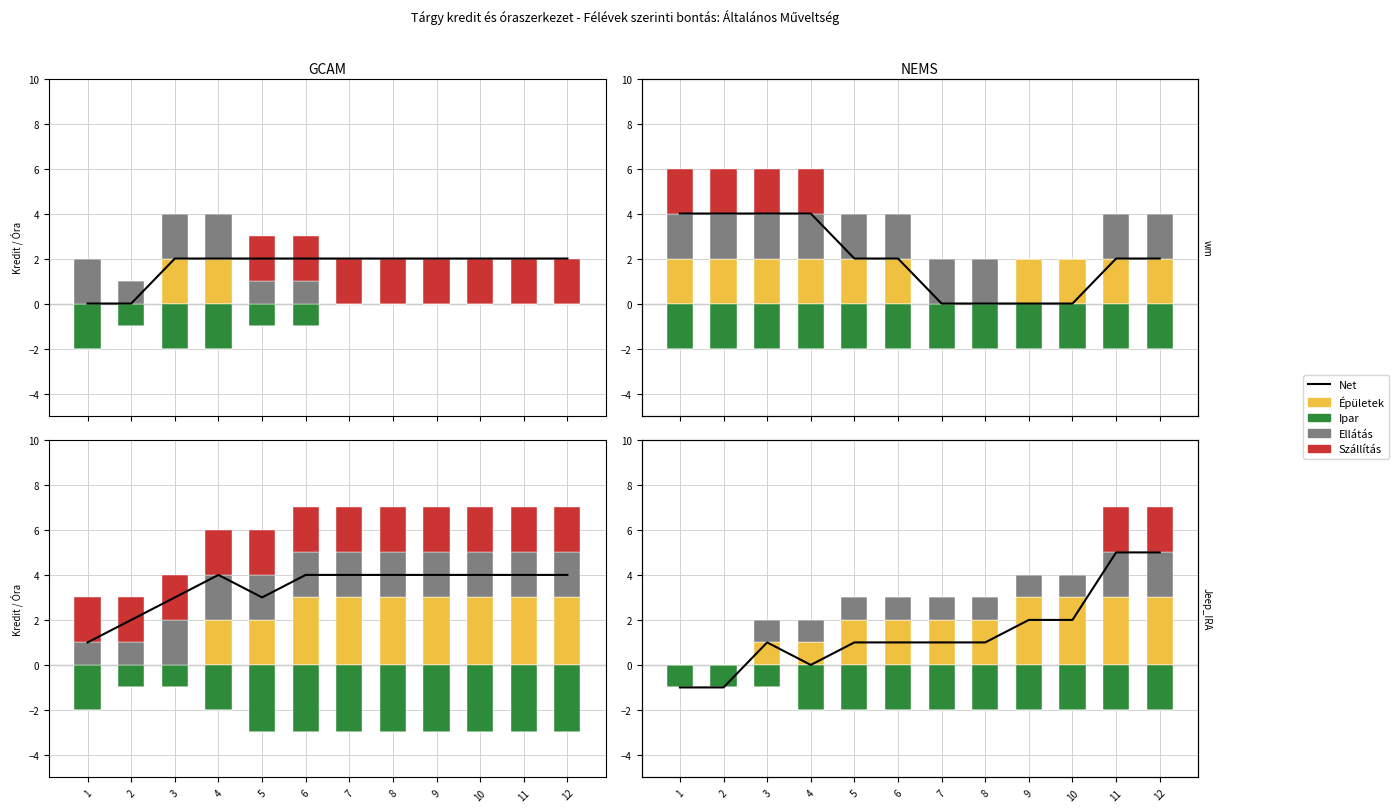

What is the spread (max minus min) of values at 1?

1